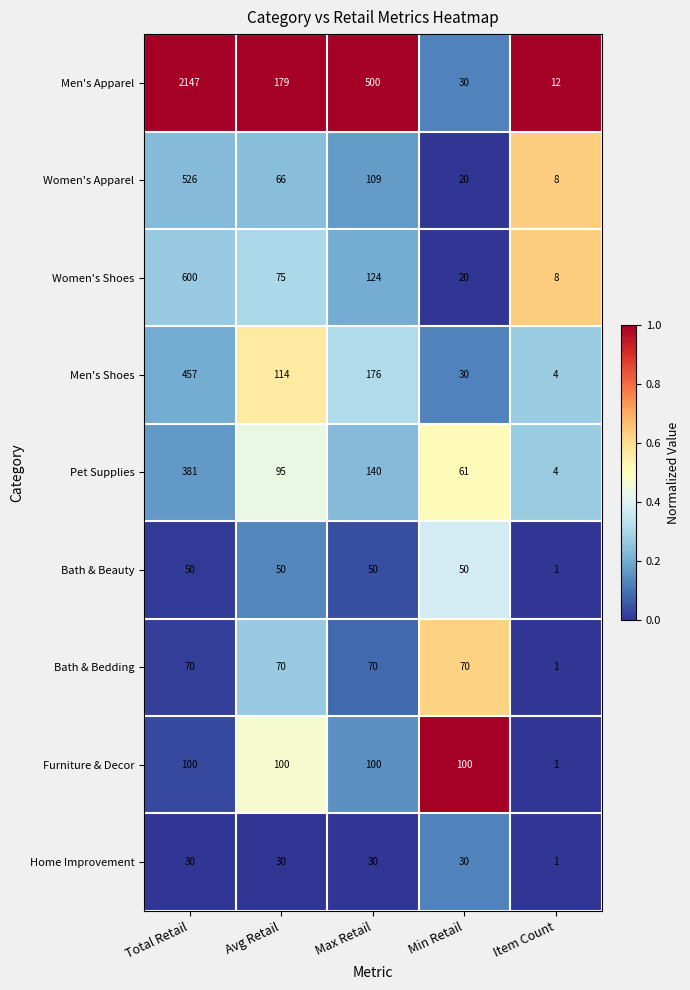

At which category is the sum across all series the highest?

Total Retail